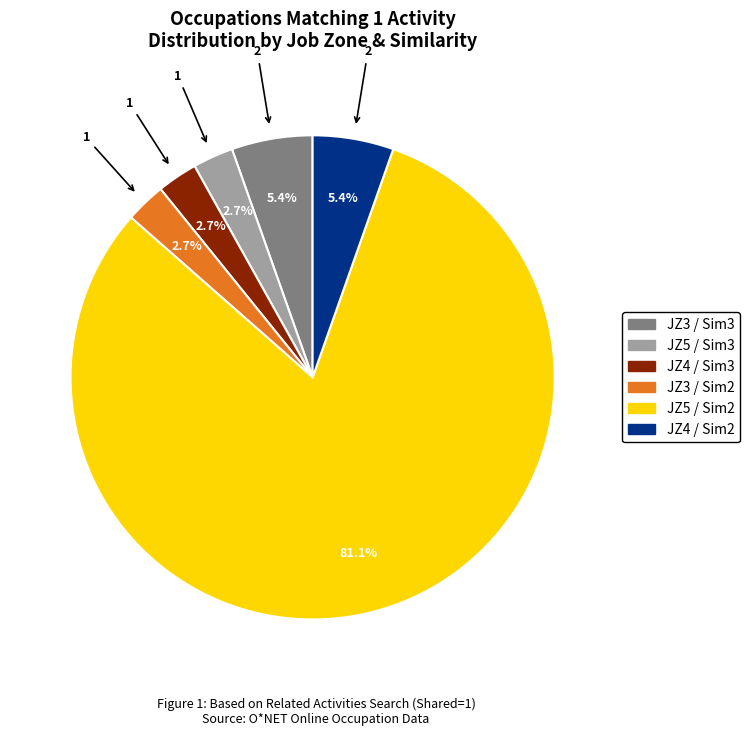

Does any single category account for the majority?

Yes